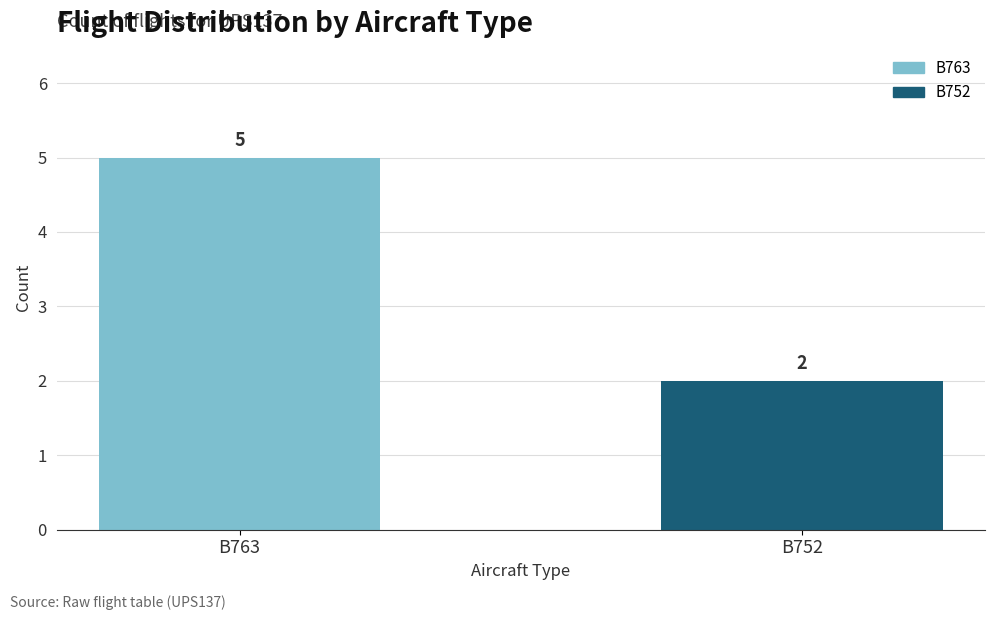

At which label is the value closest to 3?

B752